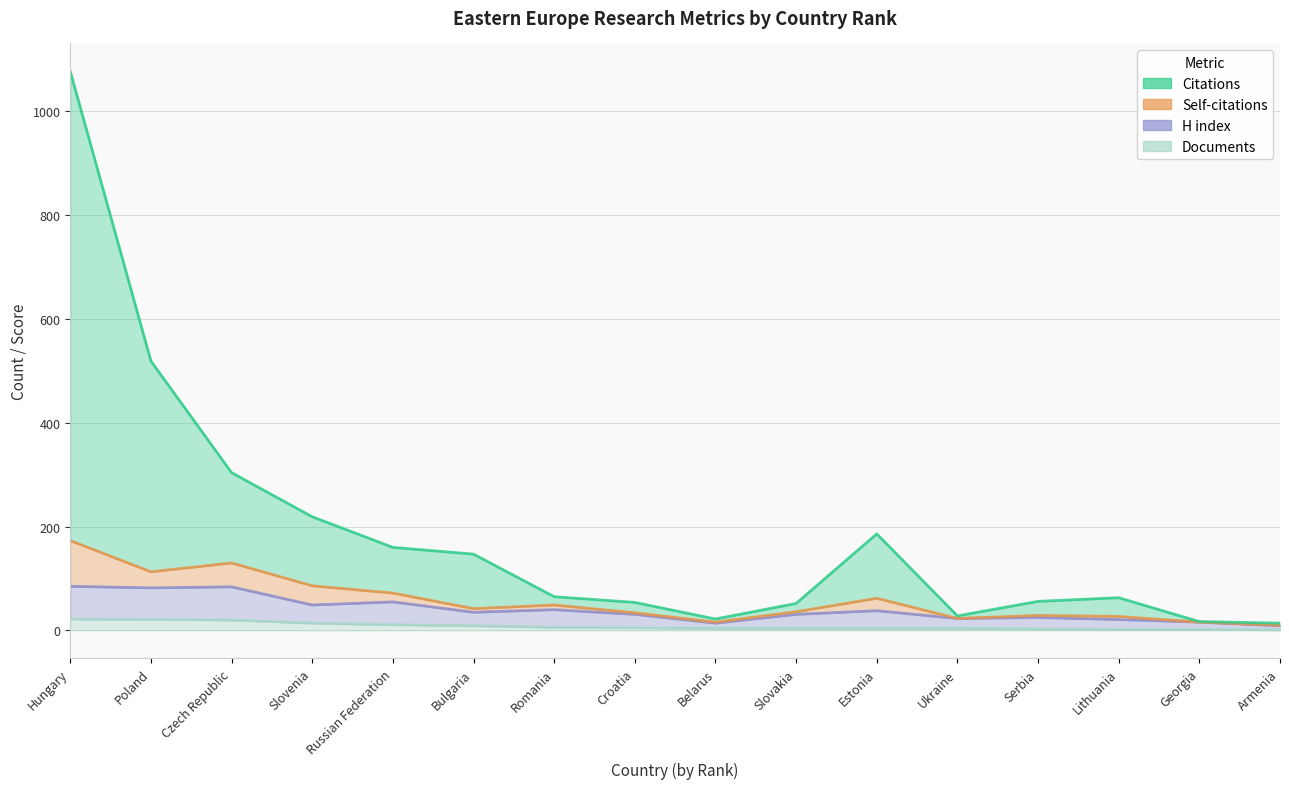

What position from the left is Estonia?

11